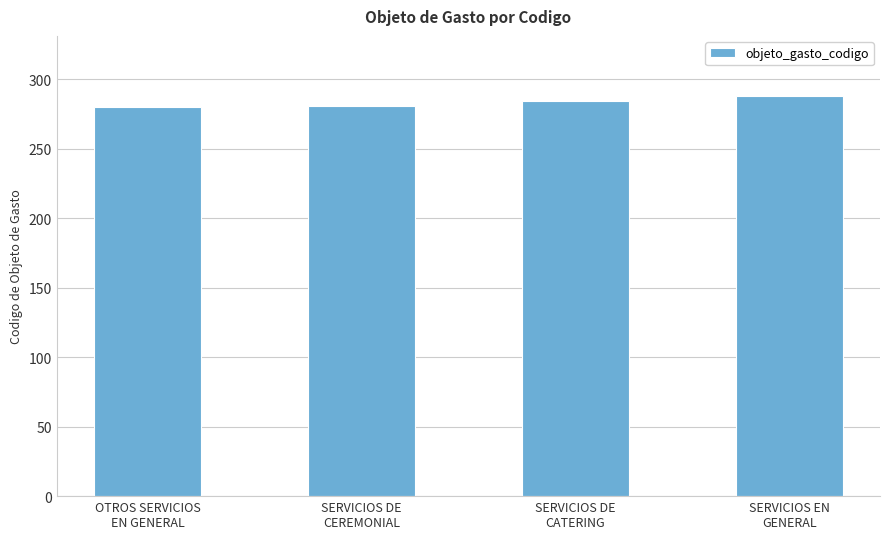

What is the value of the 3rd bar from the left?

284